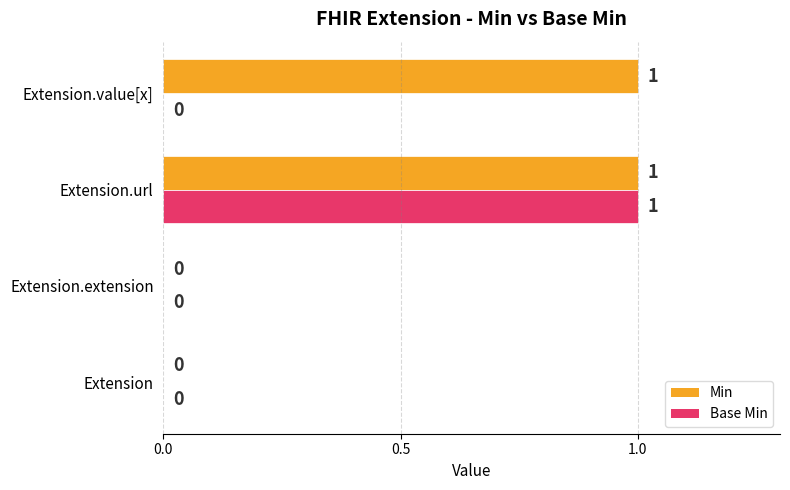

True or false: Base Min has a value of 0 at Extension.

True